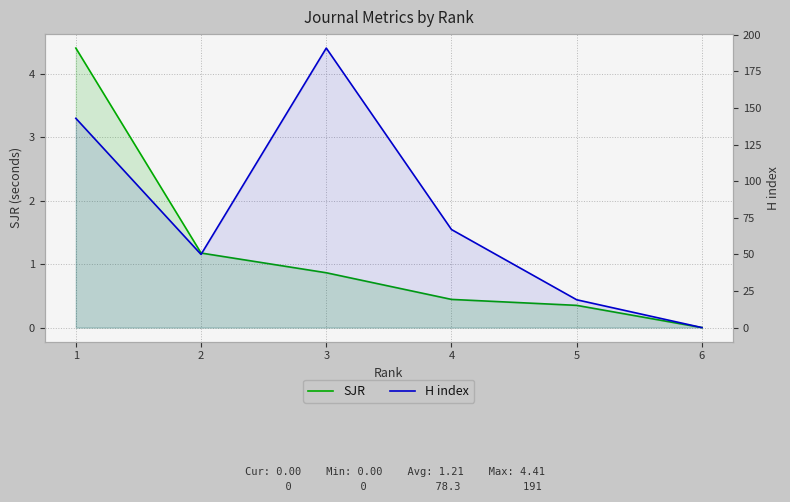

True or false: H index has a value of 195.5 at 1.

False